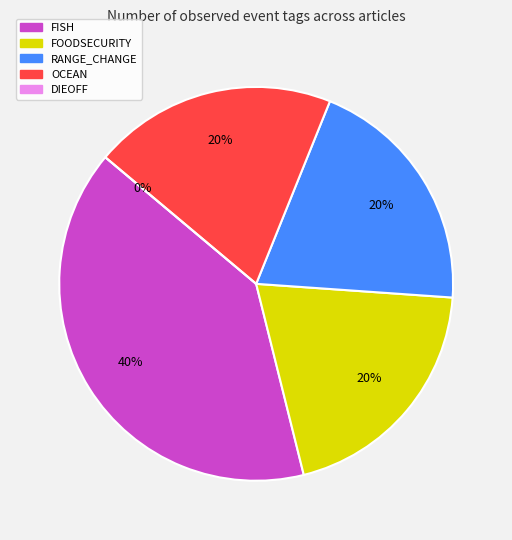

To the nearest percent, what is the average slice percentage?

20%